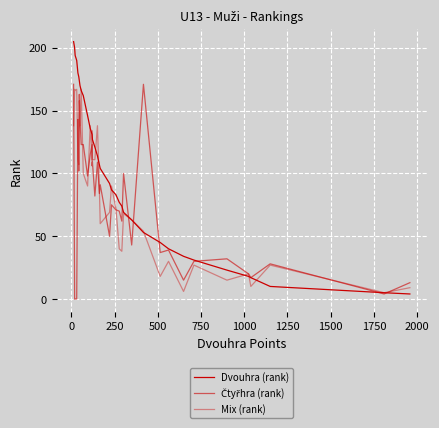

Which series has the widest spread of values?

Dvouhra (rank)